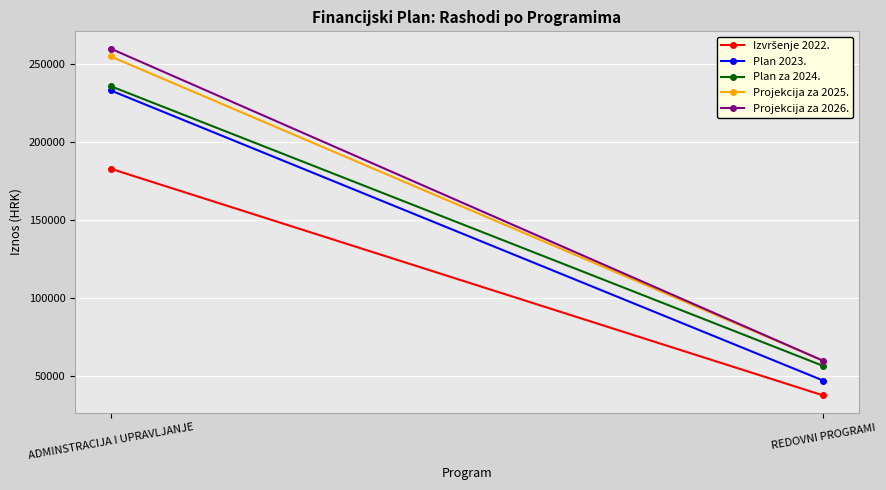

Rank the series by their maximum value, from highest to lowest.

Projekcija za 2026., Projekcija za 2025., Plan za 2024., Plan 2023., Izvršenje 2022.